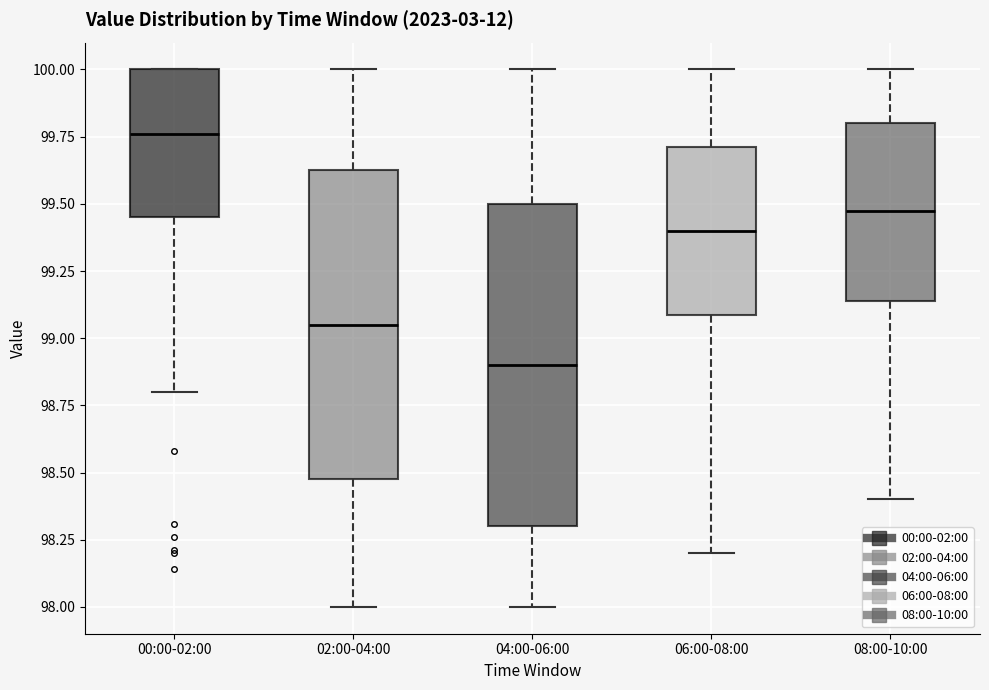

Which box's median line is the highest?

00:00-02:00